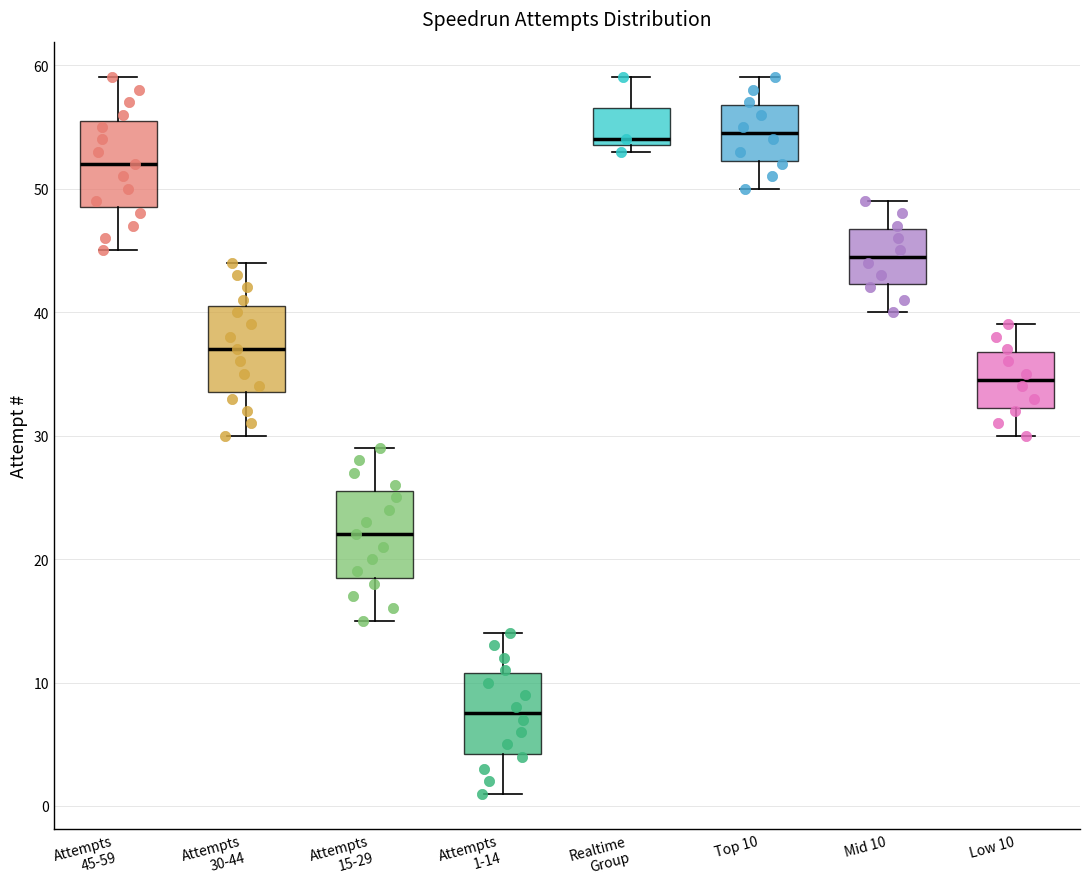

Reading left to right, read every box against the y-axis: the position of its median line, the range the box covers, and the ends of its whiskers. The values are not printed on the chart, so give them approximately, as read against the axis.

Attempts 45-59: median 52, box 49 to 56, whiskers 45 to 59
Attempts 30-44: median 37, box 34 to 41, whiskers 30 to 44
Attempts 15-29: median 22, box 19 to 26, whiskers 15 to 29
Attempts 1-14: median 8, box 4 to 11, whiskers 1 to 14
Realtime Group: median 54 (just above the box's lower edge), box 54 to 57, whiskers 53 to 59
Top 10: median 55, box 52 to 57, whiskers 50 to 59
Mid 10: median 45, box 42 to 47, whiskers 40 to 49
Low 10: median 35, box 32 to 37, whiskers 30 to 39